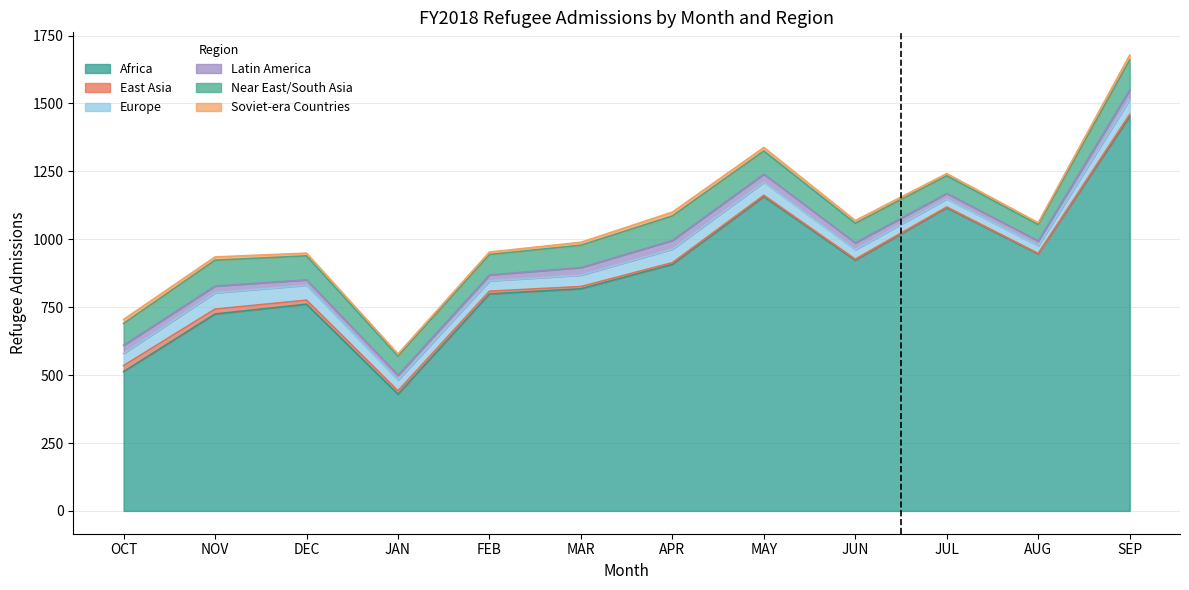

What is the difference between the second highest and second lowest values in the Latin America series?

14